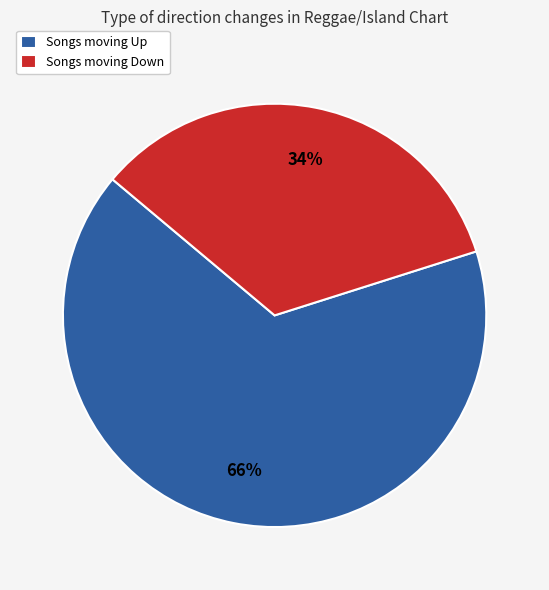

Which has a higher value, Songs moving Up or Songs moving Down?

Songs moving Up